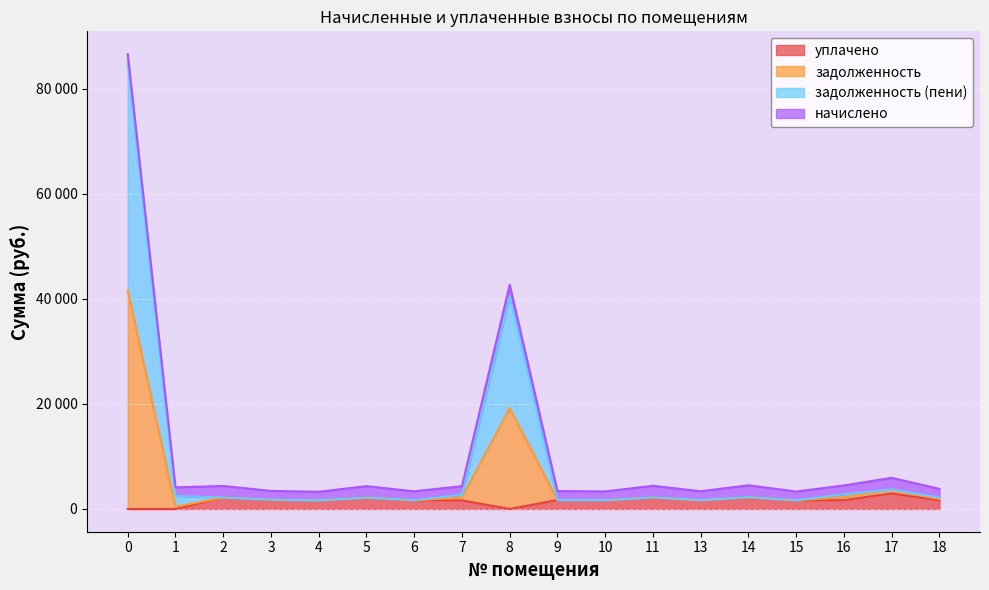

Is the value of задолженность at 18 greater than the value of задолженность (пени) at 15?

No